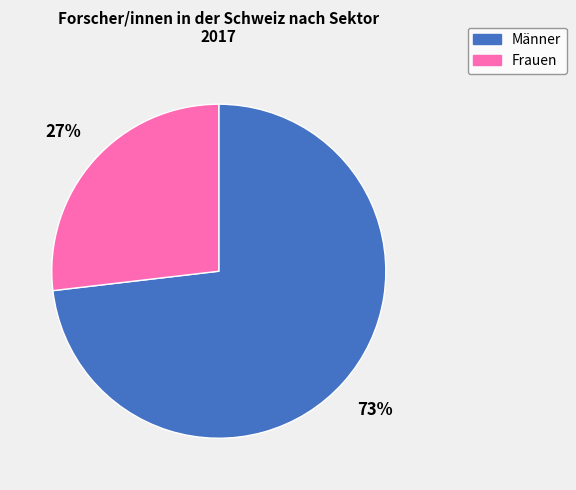

Combined, do Frauen and Männer account for over 50%?

Yes